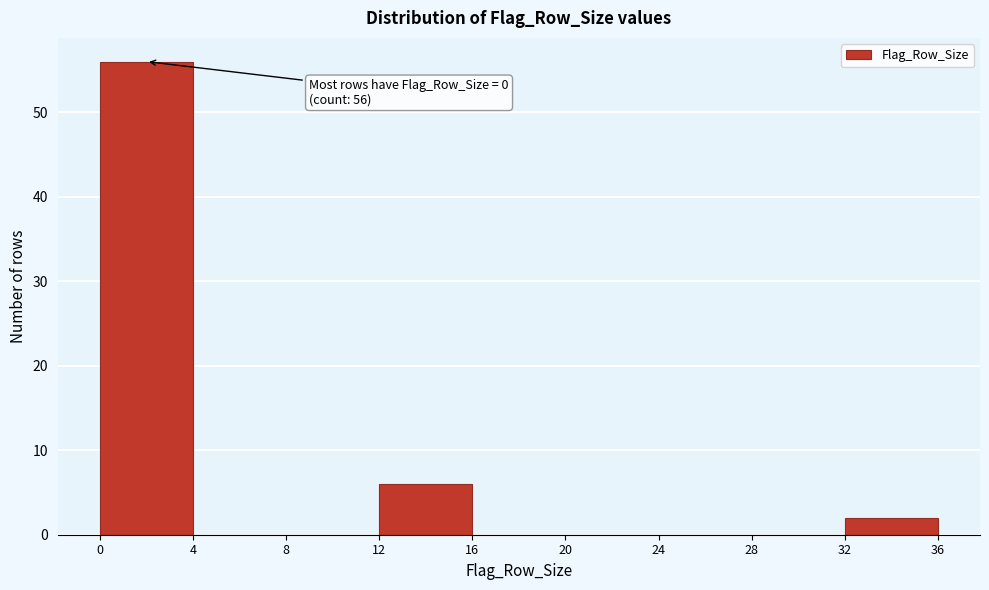

Which range on the x-axis has the tallest bar?

0 to 4